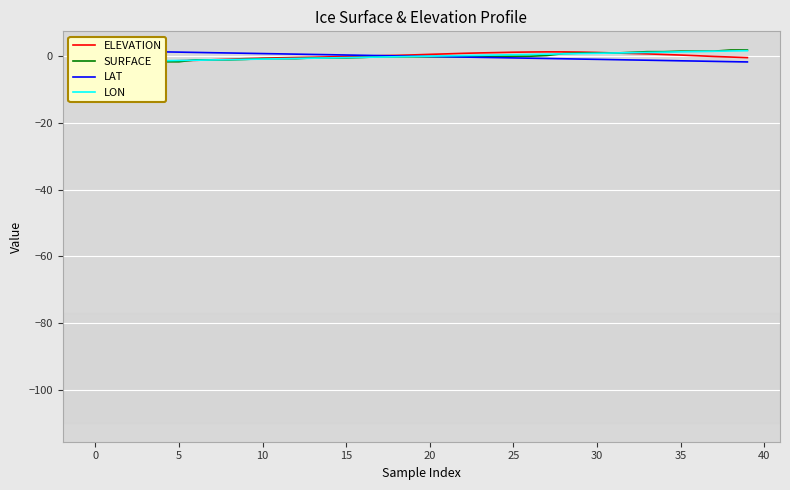

True or false: LAT has a value of -0.6 at 26.

True